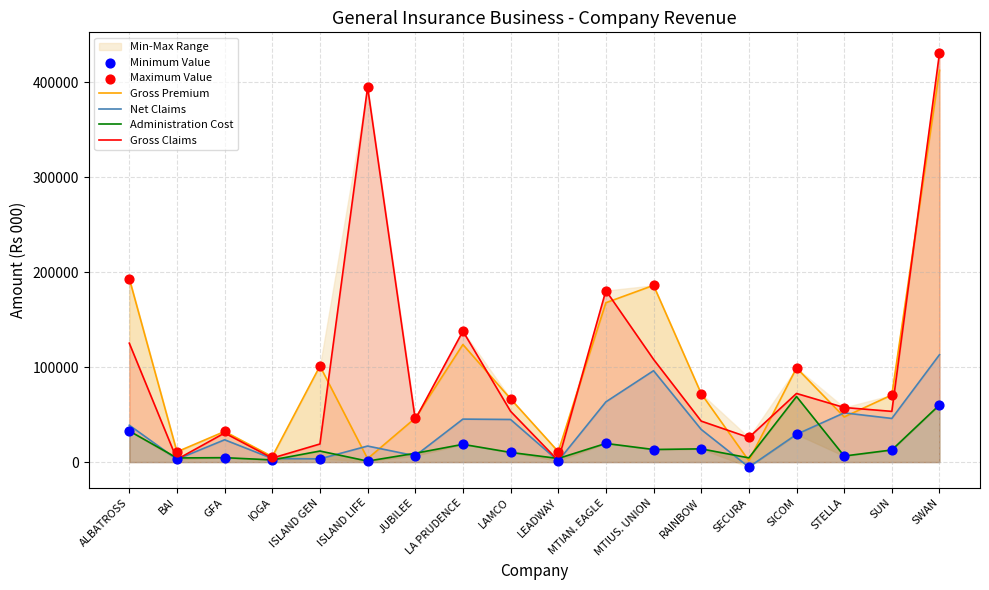

What is the total value across all series at ISLAND GEN?

240091